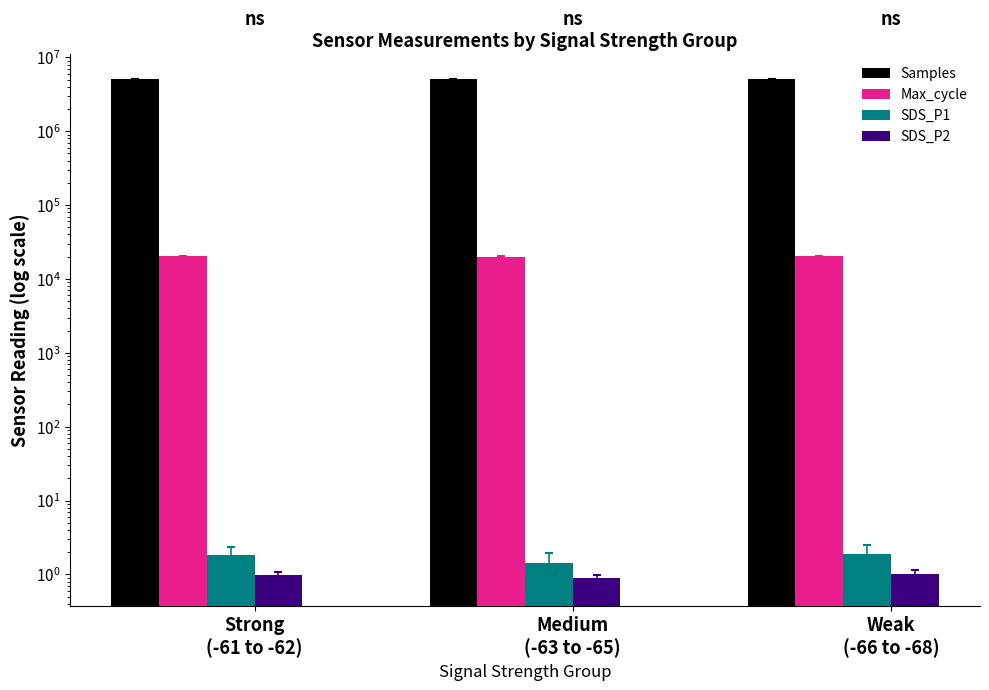

What is the difference between the highest and lowest values at Weak
(-66 to -68)?

5030954.1